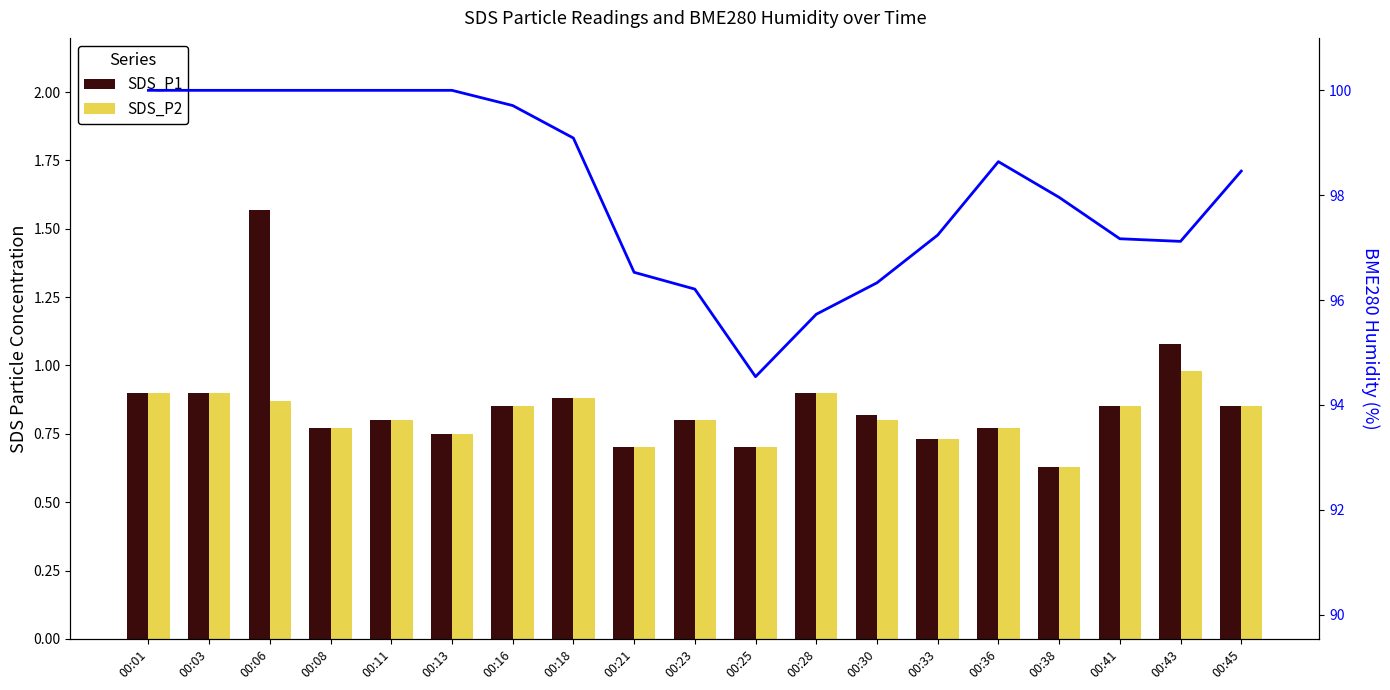

Does the chart contain any negative values?

No